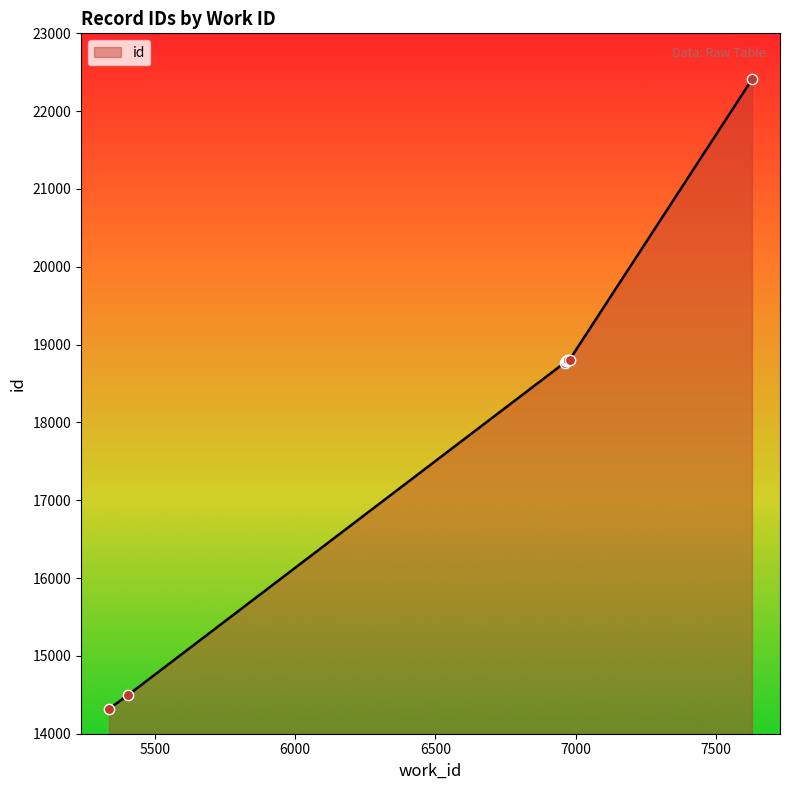

What is the ratio of the value at 5406 to the value at 6973?

0.8